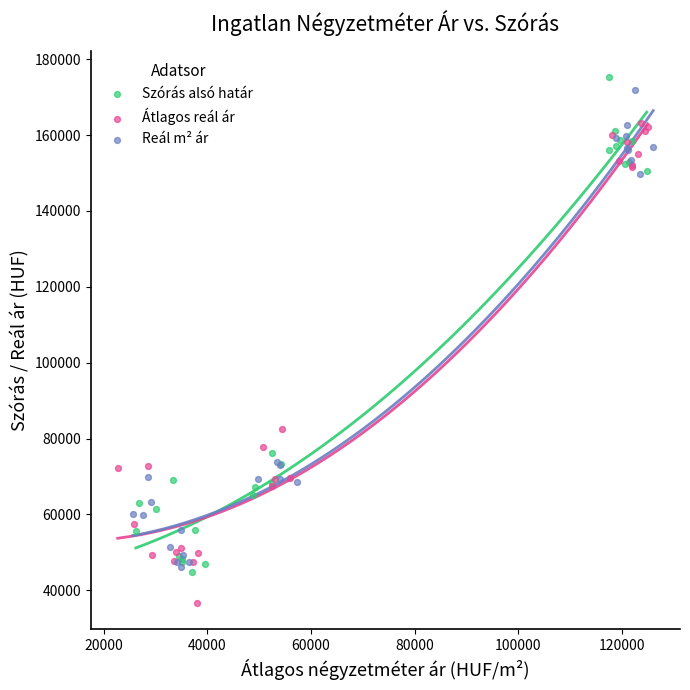

Which series contains the lowest Y value?

Átlagos reál ár